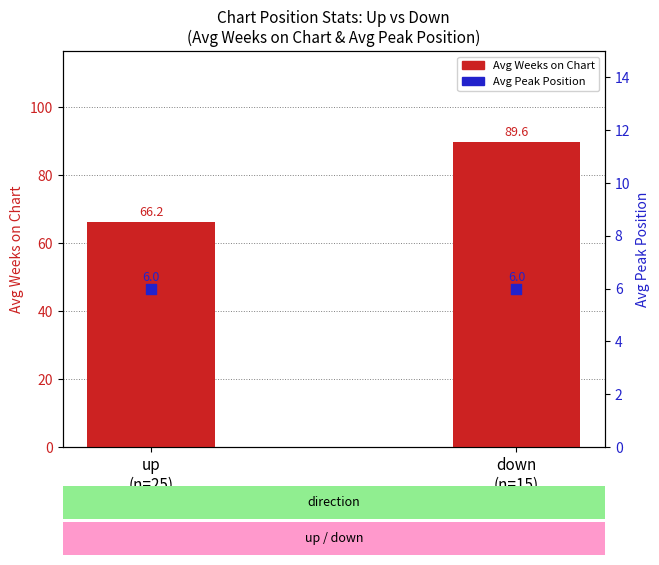

What are all the series names shown in the legend?

Avg Weeks on Chart, Avg Peak Position